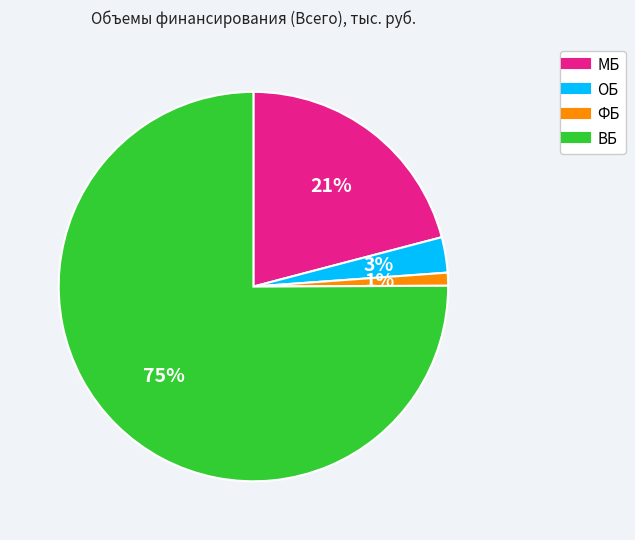

To the nearest percent, what is the average slice percentage?

25%